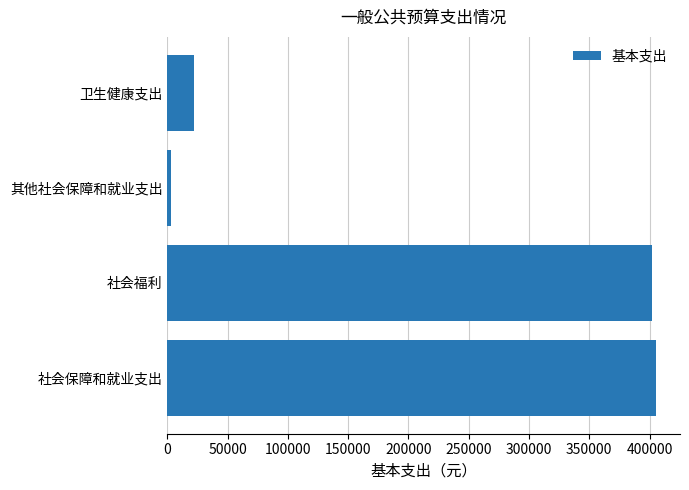

Does the chart contain stacked bars?

No